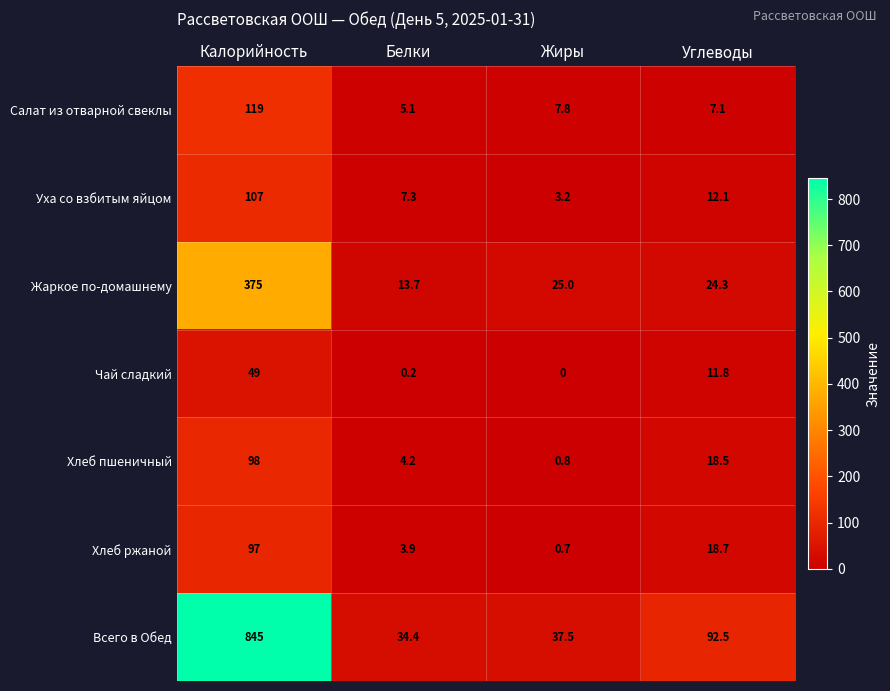

Reading left to right, what are all the values shown in this chart?

Салат из отварной свеклы: Калорийность=119.0	Белки=5.1	Жиры=7.8	Углеводы=7.1
Уха со взбитым яйцом: Калорийность=107.0	Белки=7.3	Жиры=3.2	Углеводы=12.1
Жаркое по-домашнему: Калорийность=375.0	Белки=13.7	Жиры=25.0	Углеводы=24.3
Чай сладкий: Калорийность=49.0	Белки=0.2	Жиры=0.0	Углеводы=11.8
Хлеб пшеничный: Калорийность=98.0	Белки=4.2	Жиры=0.8	Углеводы=18.5
Хлеб ржаной: Калорийность=97.0	Белки=3.9	Жиры=0.7	Углеводы=18.7
Всего в Обед: Калорийность=845.0	Белки=34.4	Жиры=37.5	Углеводы=92.5